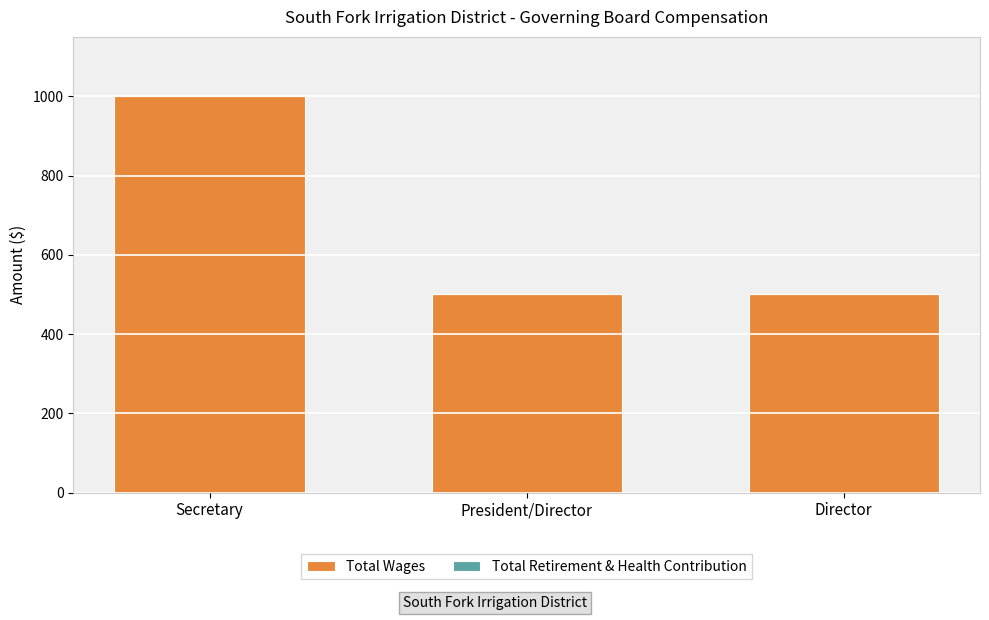

What is the ratio of the value at President/Director to the value at Director?

1.0